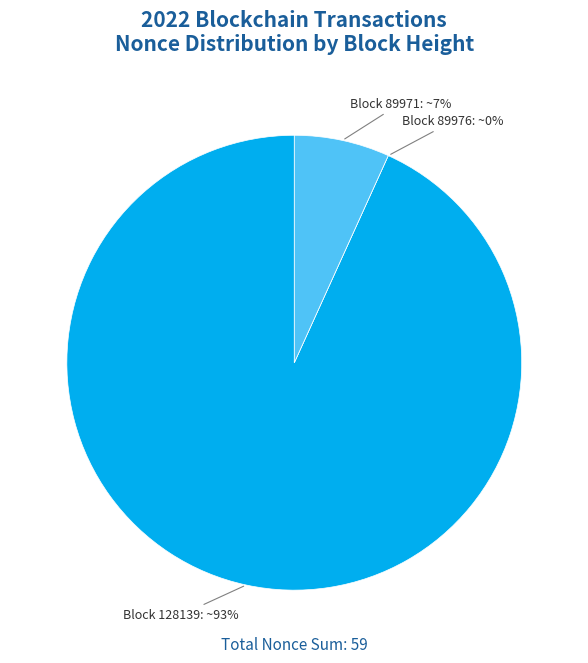

What percentage do 89971 and 89976 together represent?

6.8%